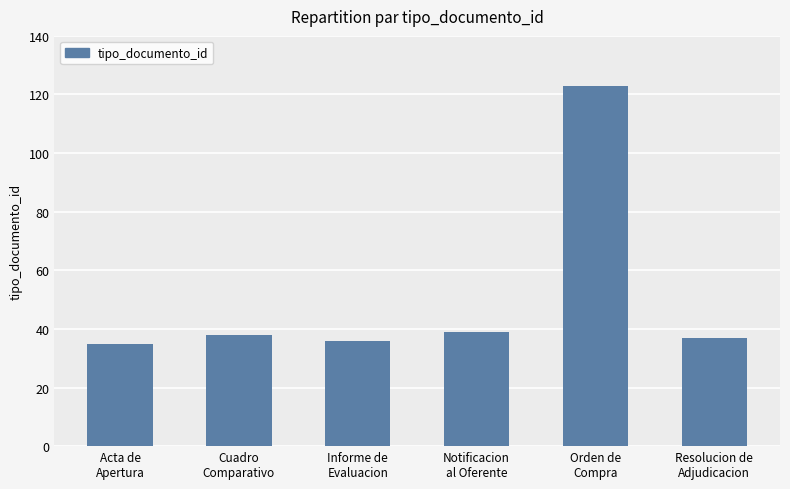

Between Informe de
Evaluacion and Cuadro
Comparativo, which is larger?

Cuadro
Comparativo